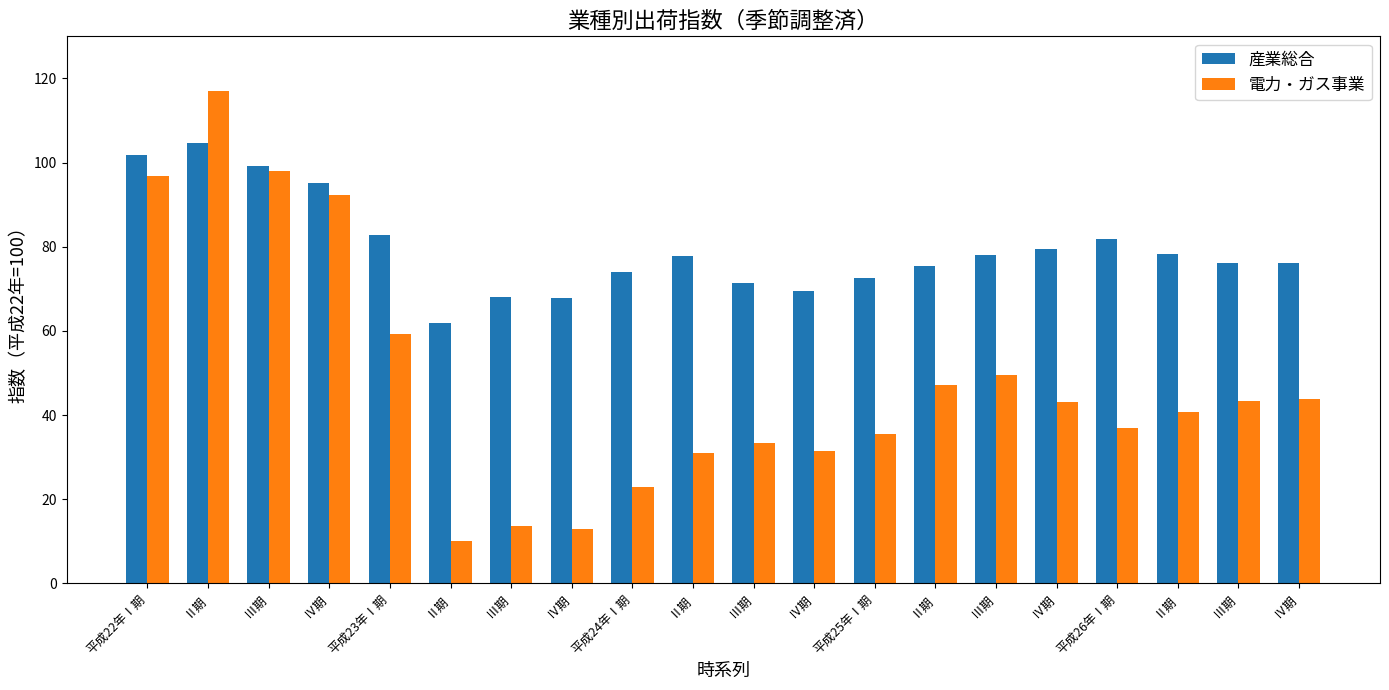

At Ⅲ期, list the series in order from largest to smallest.

産業総合, 電力・ガス事業